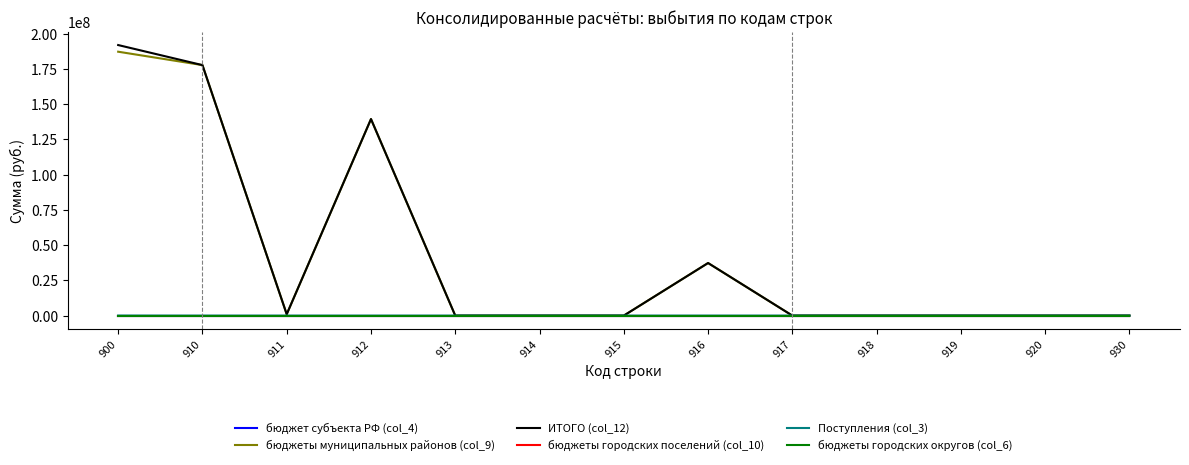

What is the difference between the second highest and minimum values in the ИТОГО (col_12) series?

177679479.3